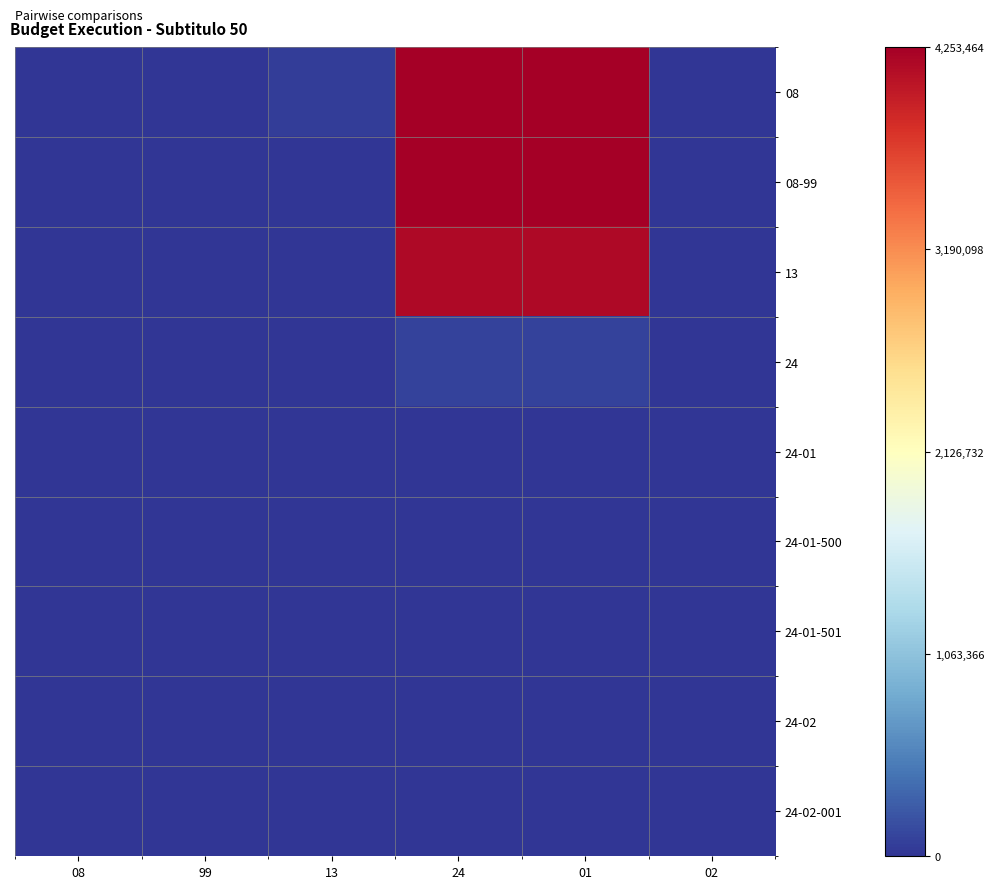

Reading right to left, list all the values displayed in this chart.

08: 02=0	01=4253464	24=4253464	13=53038	99=0	08=0
08-99: 02=0	01=4253464	24=4253464	13=0	99=0	08=0
13: 02=0	01=4165466	24=4165466	13=0	99=0	08=0
24: 02=0	01=87998	24=87998	13=0	99=0	08=0
24-01: 02=0	01=0	24=0	13=0	99=0	08=0
24-01-500: 02=0	01=0	24=0	13=0	99=0	08=0
24-01-501: 02=0	01=0	24=0	13=0	99=0	08=0
24-02: 02=0	01=0	24=0	13=0	99=0	08=0
24-02-001: 02=0	01=0	24=0	13=0	99=0	08=0